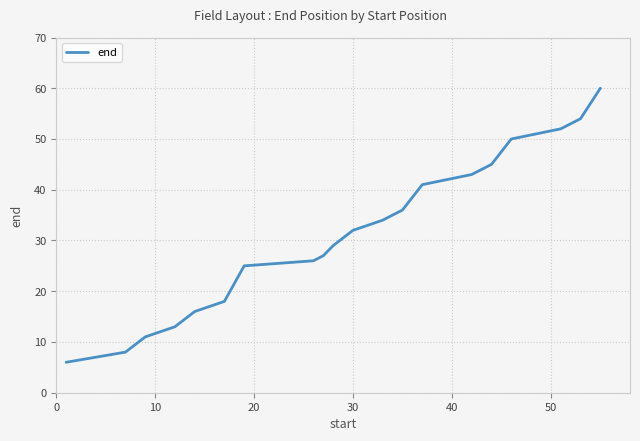

What is the difference between the maximum and minimum values?

54